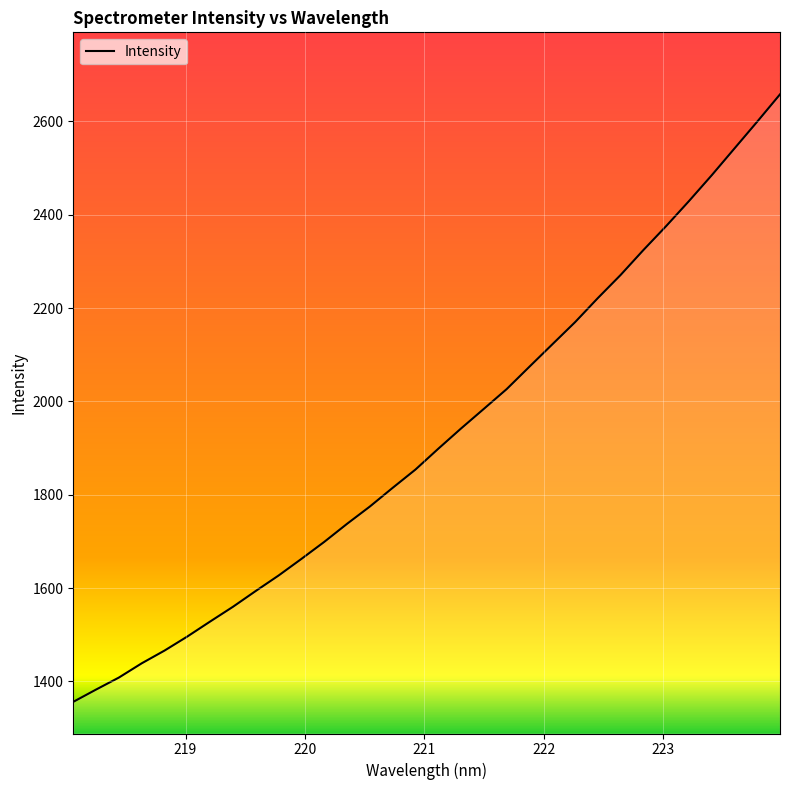

What is the minimum value shown in the chart?

1356.3